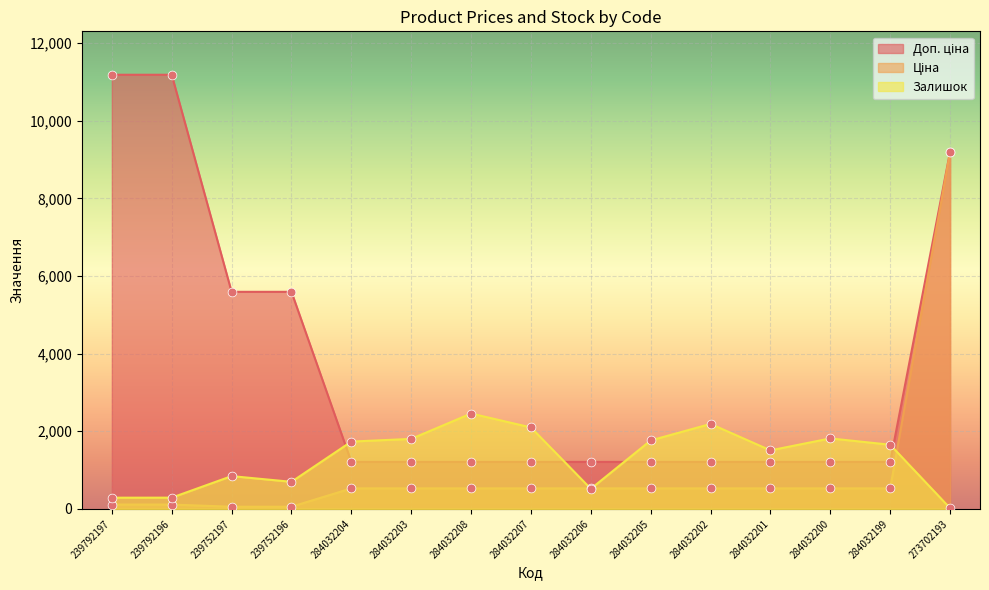

Is the value of Доп. ціна at 284032199 greater than the value of Ціна at 239752197?

Yes